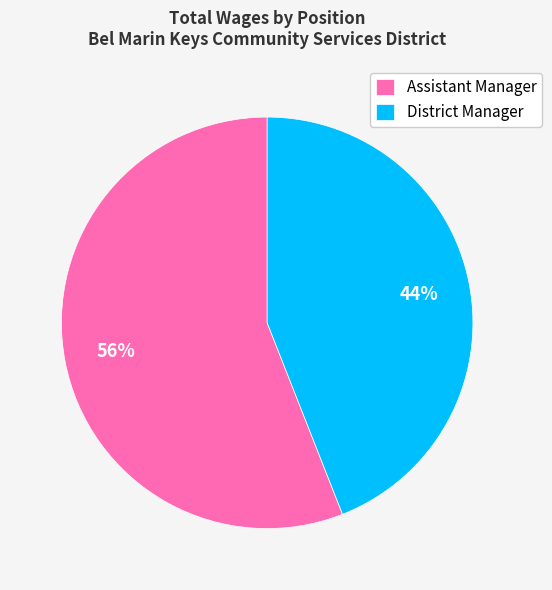

Combined, do Assistant Manager and District Manager account for over 50%?

Yes